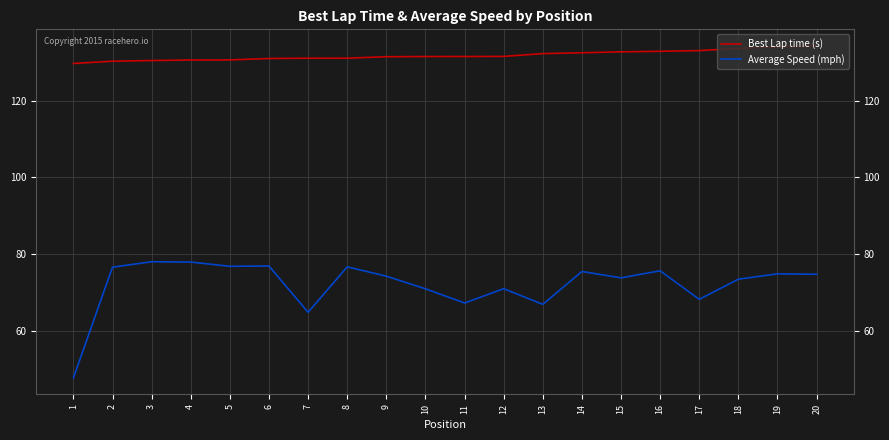

What is the lowest value of the Best Lap time (s) series?

129.7